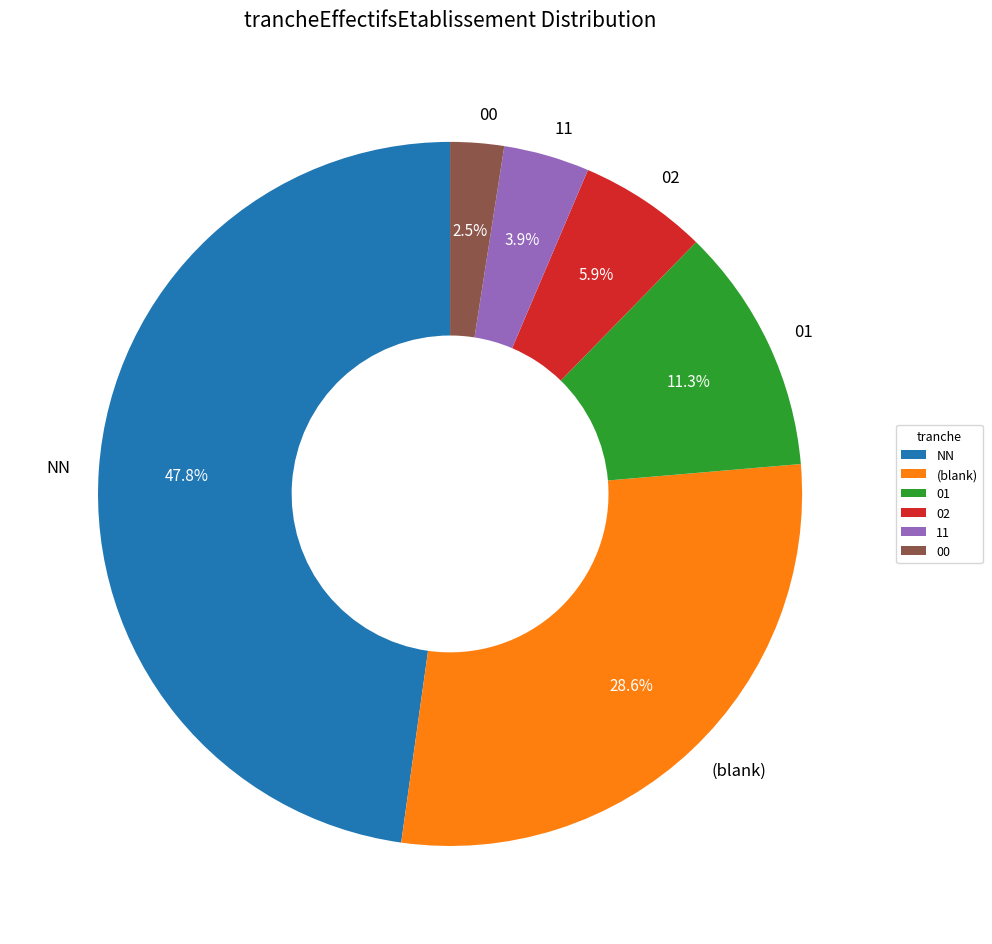

What is the ratio of the value at 00 to the value at 02?

0.4